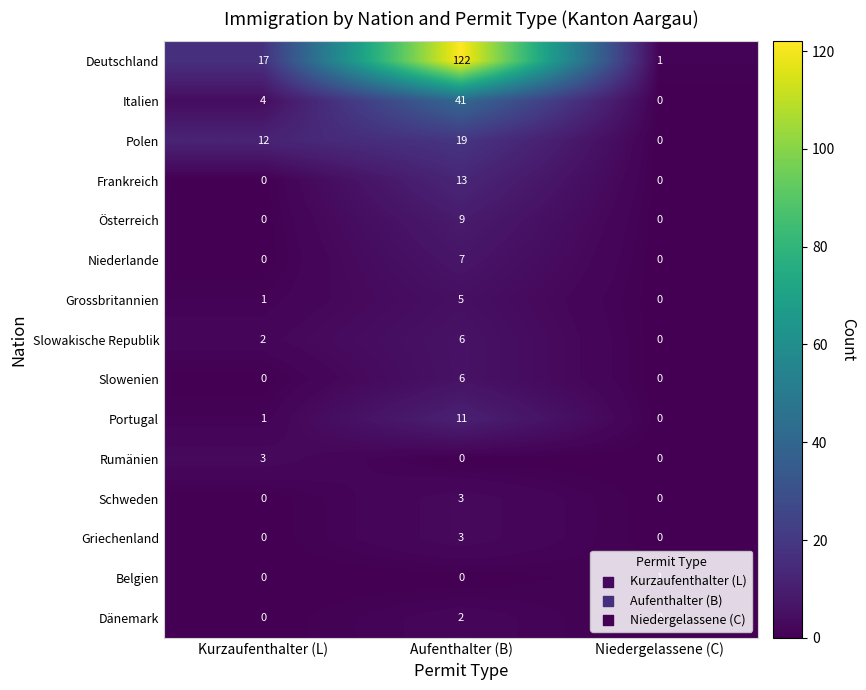

What is the maximum value shown in the chart?

122